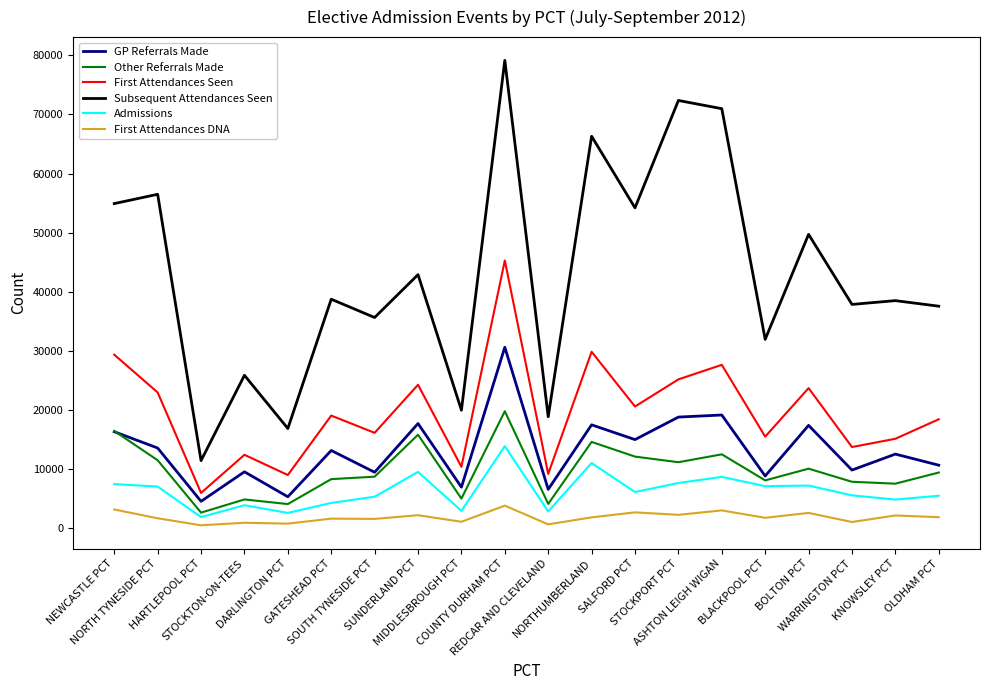

What is the difference between the maximum and minimum values in the Subsequent Attendances Seen series?

67715